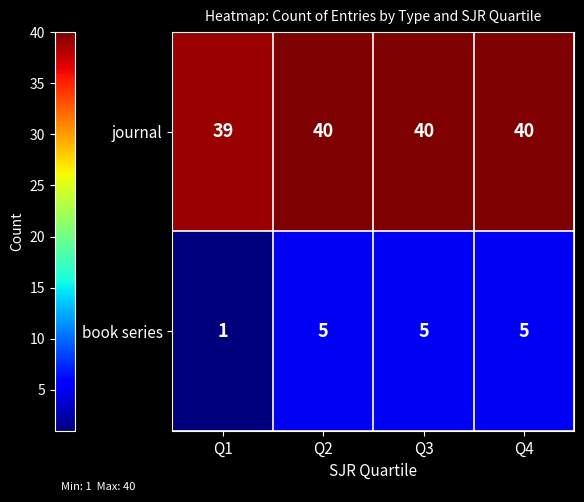

Where is book series nearest to the value 3?

Q1